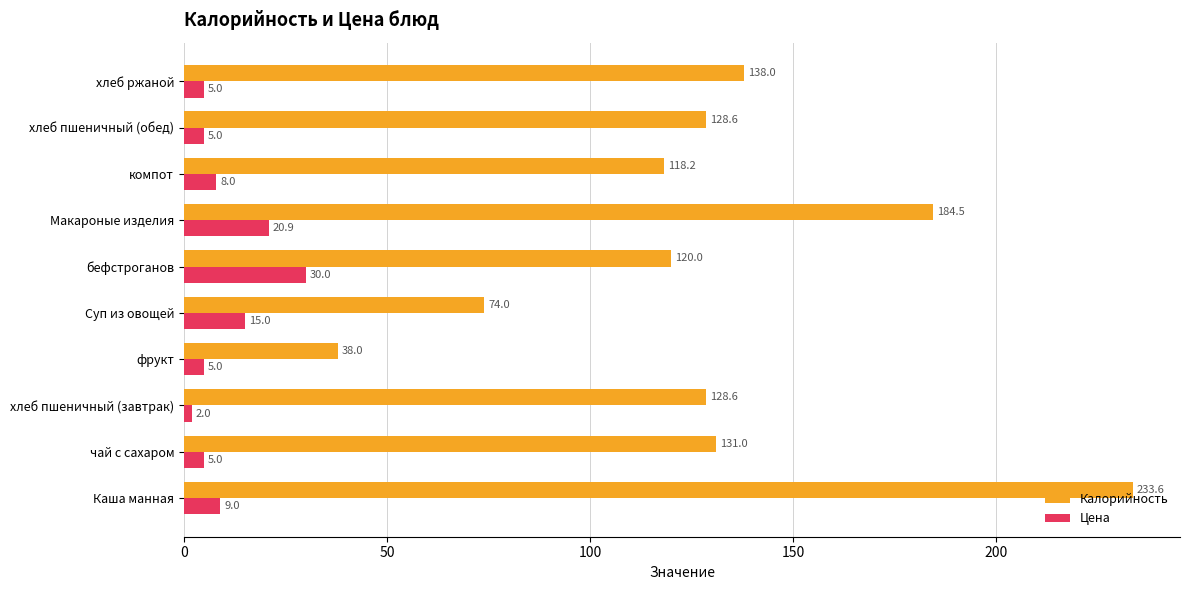

Between Каша манная and компот, which series saw the biggest shift?

Калорийность